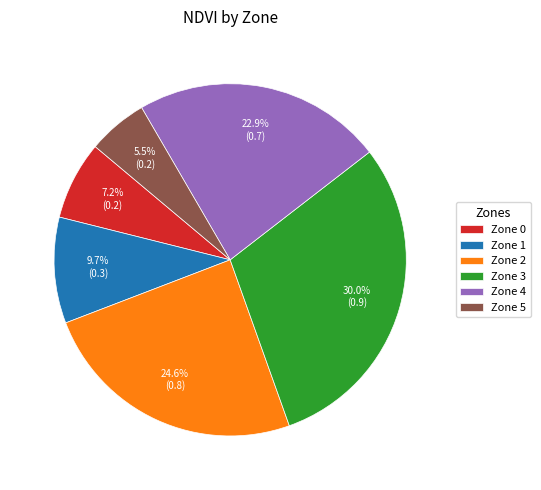

Between Zone 1 and Zone 0, which is larger?

Zone 1